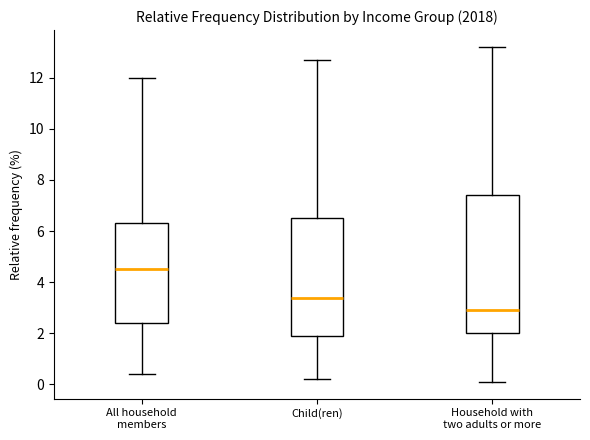

Where is the lower edge of the box for Household with two adults or more on the y-axis? The values are not printed on the chart, so give them approximately, as read against the axis.

2.0